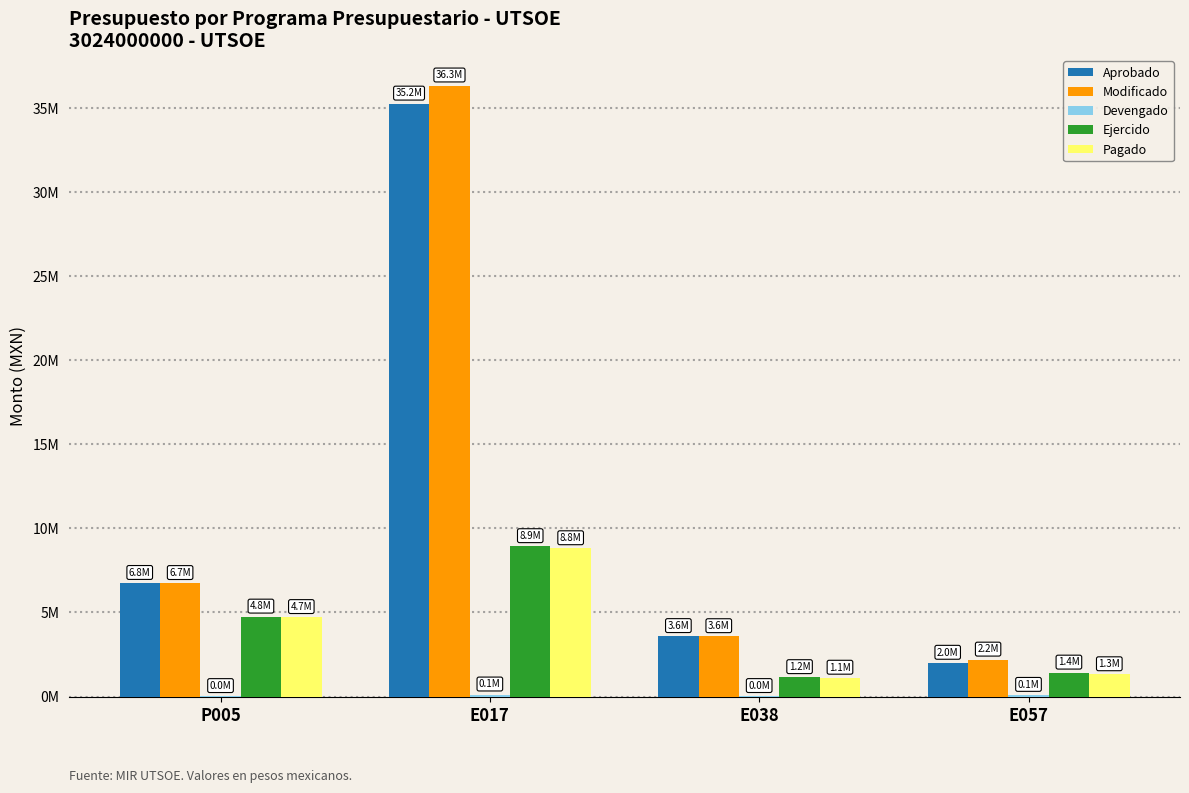

Does the chart contain stacked bars?

No